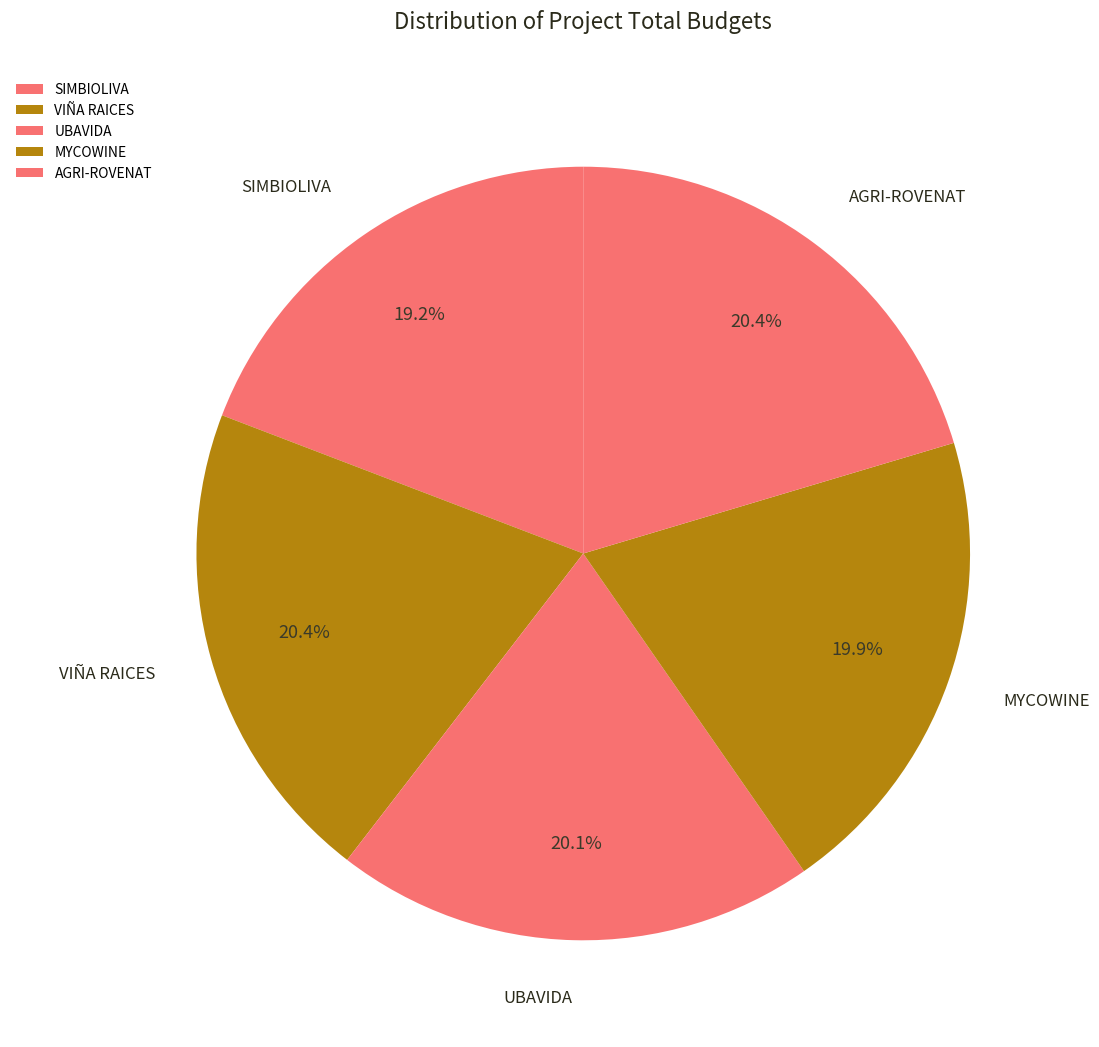

Which slice is the smallest?

SIMBIOLIVA